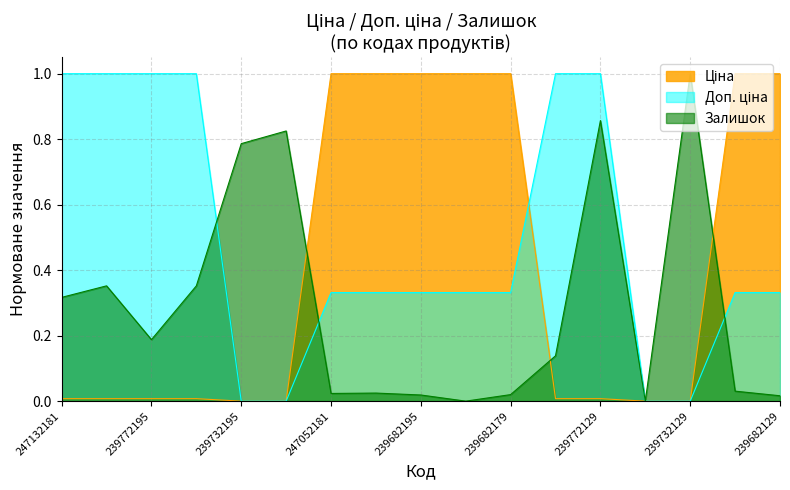

Reading left to right, what are all the values shown in this chart?

Ціна: 247132181=0.0	247132180=0.0	239772195=0.0	239772179=0.0	239732195=0.0	239732179=0.0	247052181=1.0	247052180=1.0	239682195=1.0	239682193=1.0	239682179=1.0	239772130=0.0	239772129=0.0	239732130=0.0	239732129=0.0	239682130=1.0	239682129=1.0
Доп. ціна: 247132181=1.0	247132180=1.0	239772195=1.0	239772179=1.0	239732195=0.0	239732179=0.0	247052181=0.3	247052180=0.3	239682195=0.3	239682193=0.3	239682179=0.3	239772130=1.0	239772129=1.0	239732130=0.0	239732129=0.0	239682130=0.3	239682129=0.3
Залишок: 247132181=0.3	247132180=0.4	239772195=0.2	239772179=0.4	239732195=0.8	239732179=0.8	247052181=0.0	247052180=0.0	239682195=0.0	239682193=0.0	239682179=0.0	239772130=0.1	239772129=0.9	239732130=0.0	239732129=1.0	239682130=0.0	239682129=0.0